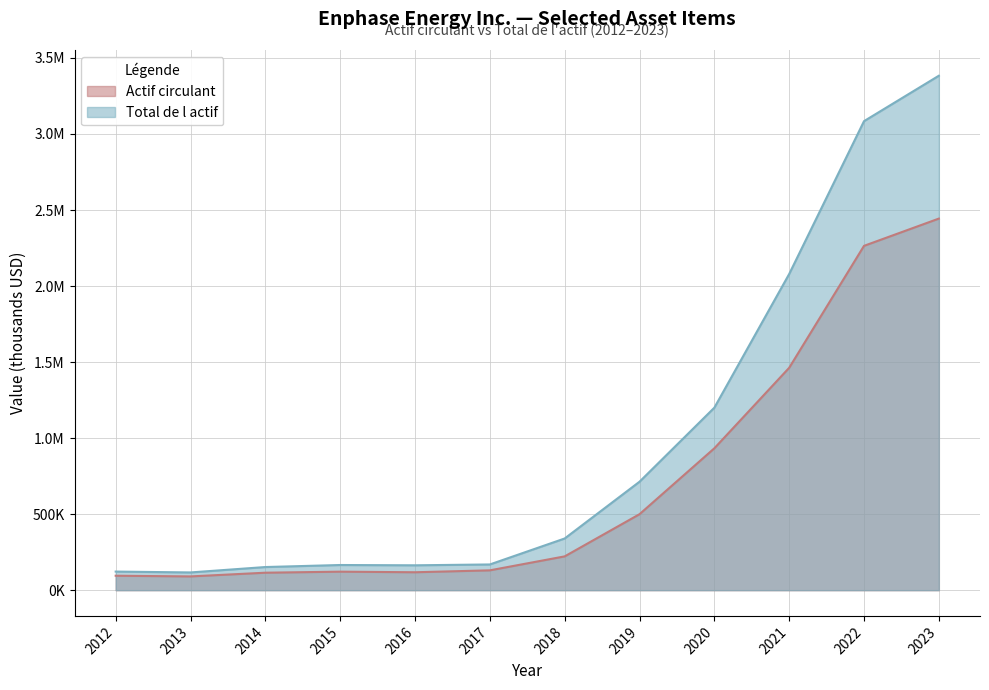

True or false: Actif circulant has a value of 499657 at 2019.

True